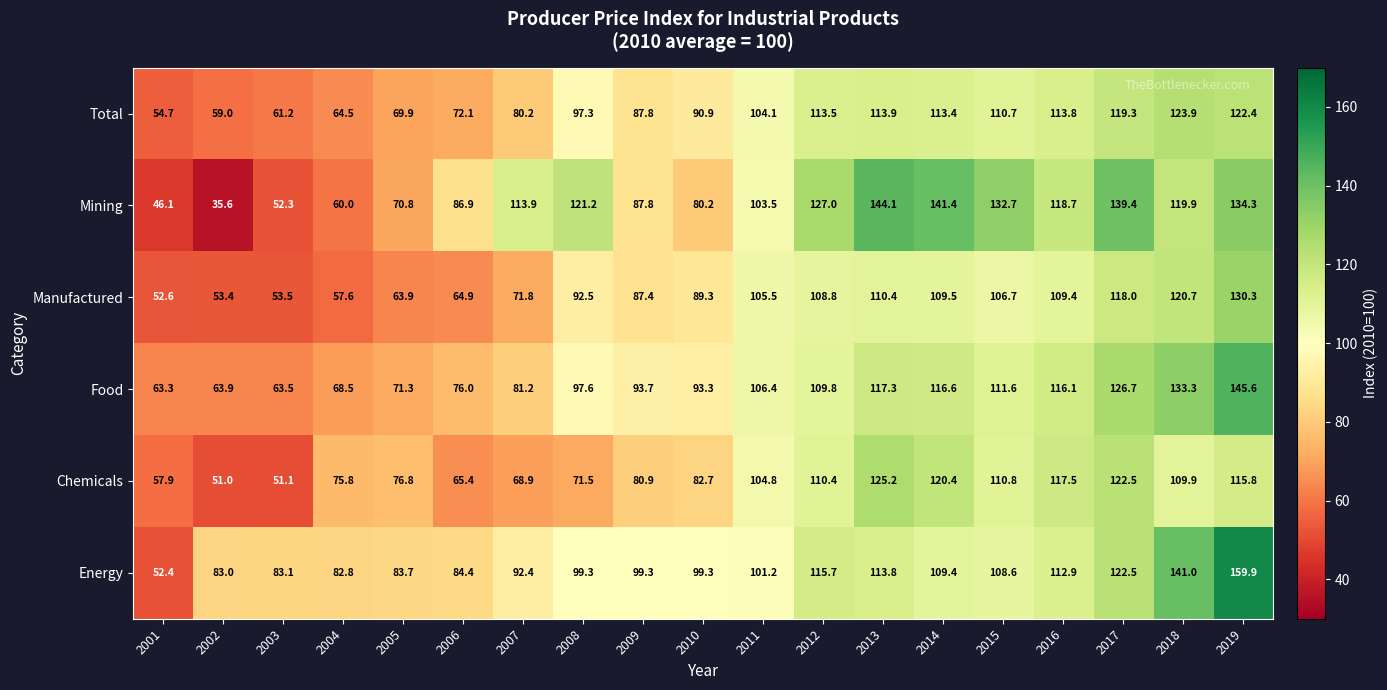

At which category is the sum across all series the highest?

2019